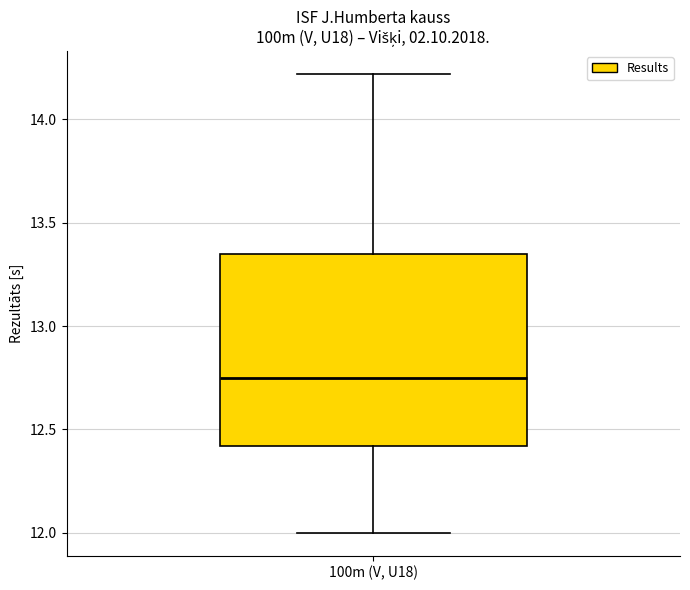

Where is the upper edge of the box for 100m (V, U18) on the y-axis? The values are not printed on the chart, so give them approximately, as read against the axis.

13.35